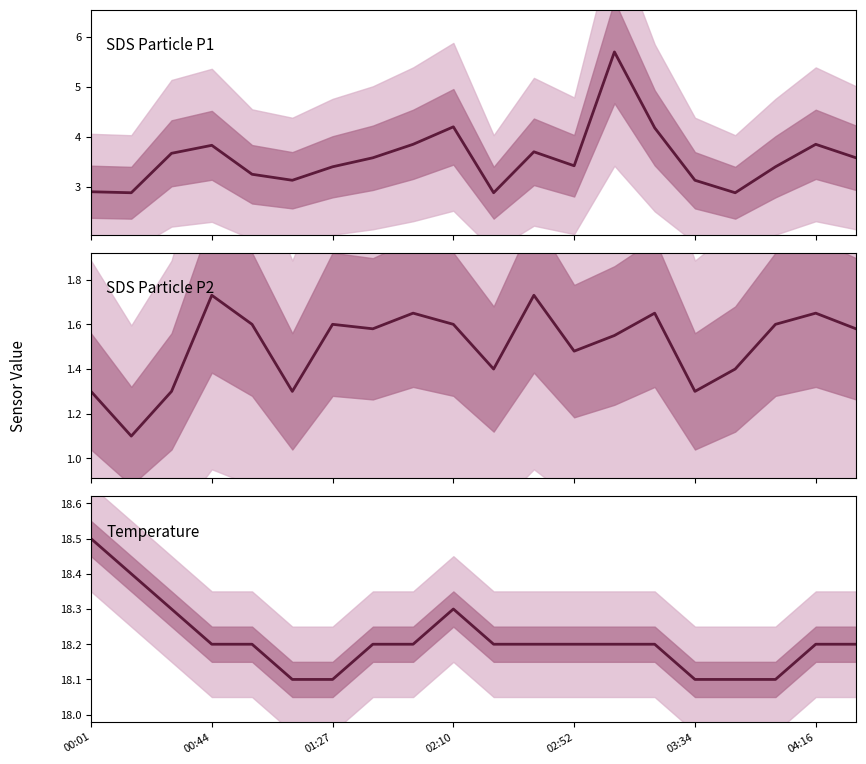

True or false: Temperature and SDS Particle P1 cross at least once.

False